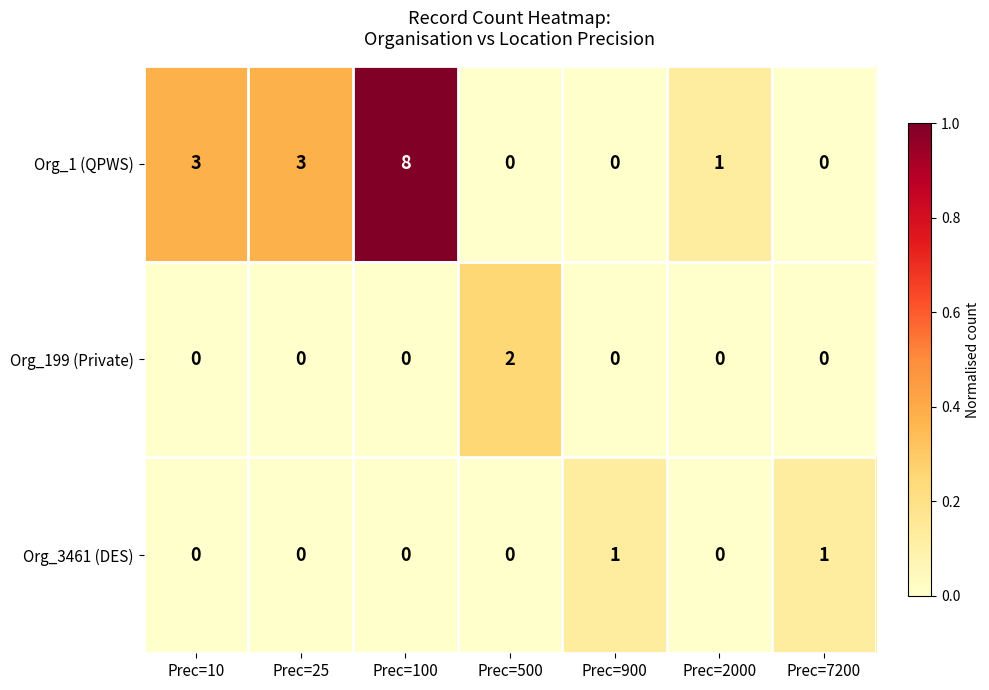

Which series changed the most between Prec=10 and Prec=900?

Org_1 (QPWS)